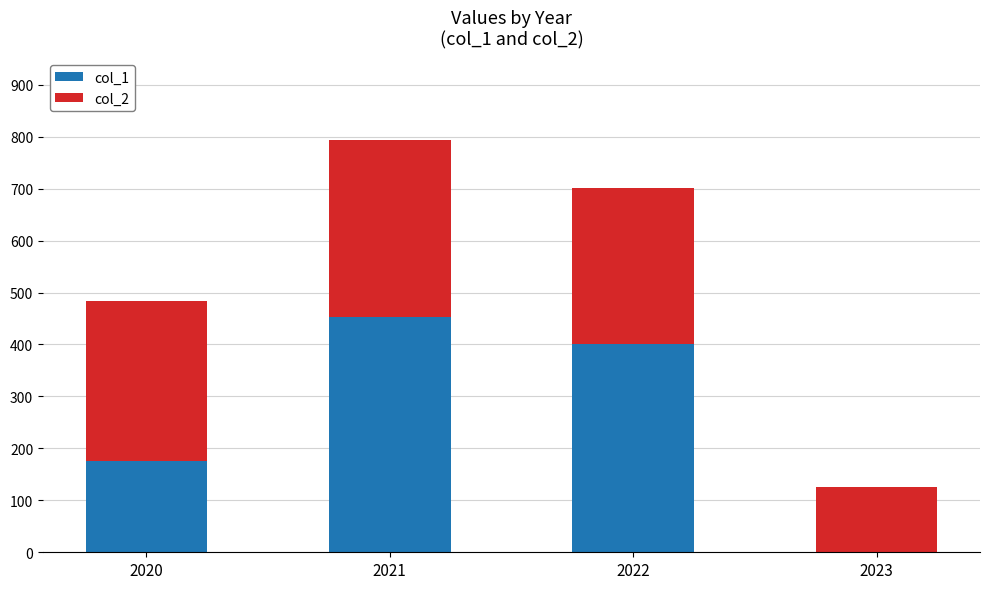

True or false: col_1 has a value of -177 at 2023.

False